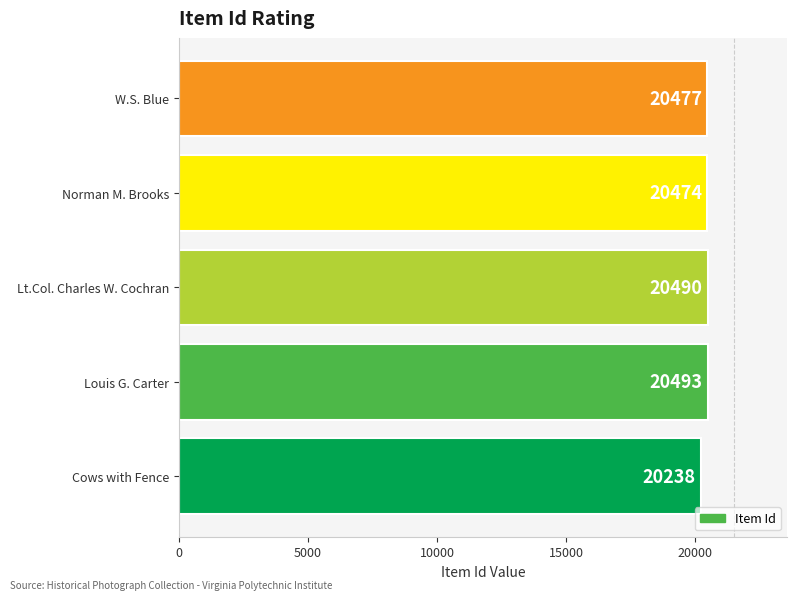

The value at Lt.Col. Charles W. Cochran is 20490. True or false?

True